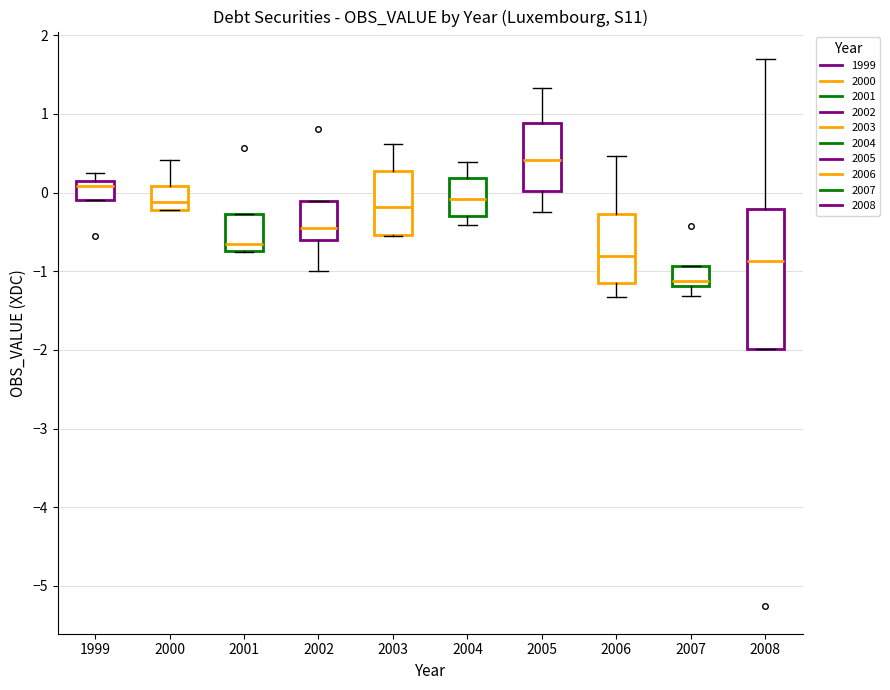

Which box is the tallest, from its lower edge to its upper edge?

2008